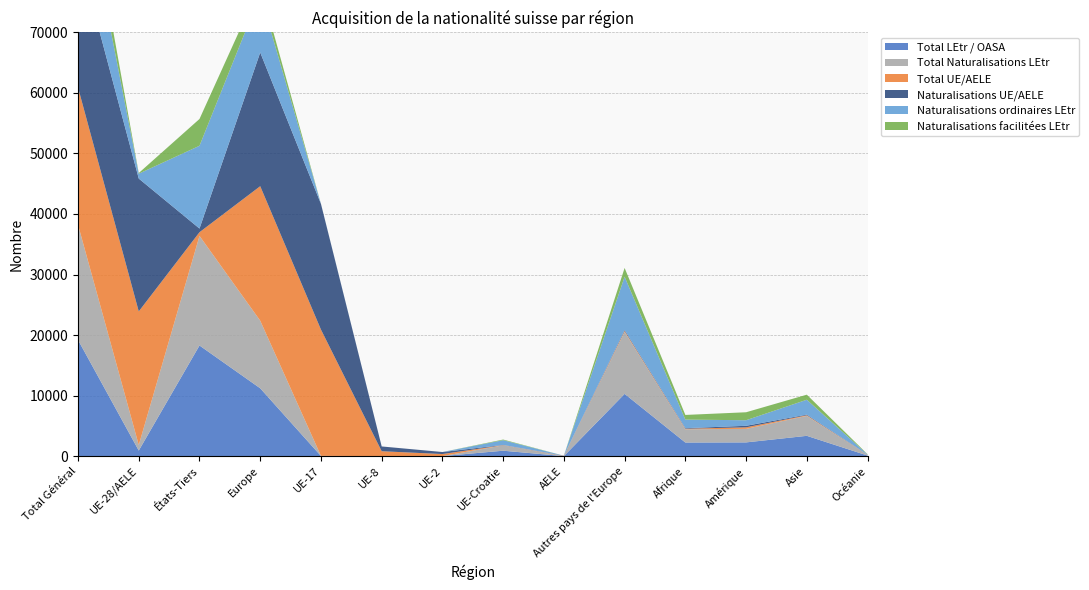

Reading left to right, what are all the values shown in this chart?

Total LEtr / OASA: Total Général=19196	UE-28/AELE=919	États-Tiers=18277	Europe=11204	UE-17=20	UE-8=1	UE-2=4	UE-Croatie=894	AELE=0	Autres pays de l'Europe=10285	Afrique=2246	Amérique=2267	Asie=3352	Océanie=95
Total Naturalisations LEtr: Total Général=19021	UE-28/AELE=916	États-Tiers=18105	Europe=11169	UE-17=20	UE-8=1	UE-2=4	UE-Croatie=891	AELE=0	Autres pays de l'Europe=10253	Afrique=2190	Amérique=2239	Asie=3297	Océanie=94
Total UE/AELE: Total Général=22681	UE-28/AELE=22073	États-Tiers=608	Europe=22221	UE-17=20866	UE-8=807	UE-2=335	UE-Croatie=31	AELE=34	Autres pays de l'Europe=148	Afrique=89	Amérique=251	Asie=103	Océanie=17
Naturalisations UE/AELE: Total Général=22552	UE-28/AELE=21946	États-Tiers=606	Europe=22094	UE-17=20762	UE-8=788	UE-2=332	UE-Croatie=31	AELE=33	Autres pays de l'Europe=148	Afrique=89	Amérique=251	Asie=101	Océanie=17
Naturalisations ordinaires LEtr: Total Général=14481	UE-28/AELE=805	États-Tiers=13676	Europe=9602	UE-17=16	UE-8=1	UE-2=4	UE-Croatie=784	AELE=0	Autres pays de l'Europe=8797	Afrique=1419	Amérique=922	Asie=2462	Océanie=49
Naturalisations facilitées LEtr: Total Général=4539	UE-28/AELE=111	États-Tiers=4428	Europe=1567	UE-17=4	UE-8=0	UE-2=0	UE-Croatie=107	AELE=0	Autres pays de l'Europe=1456	Afrique=771	Amérique=1316	Asie=835	Océanie=45